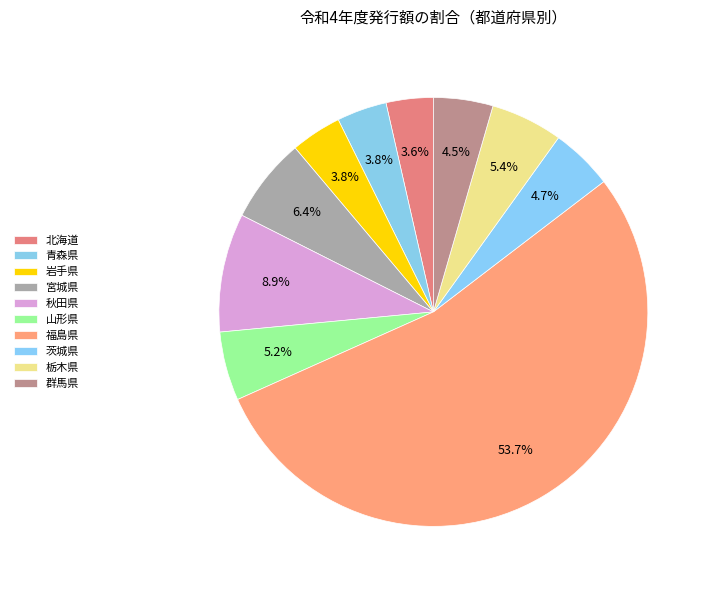

Between 秋田県 and 福島県, which is larger?

福島県